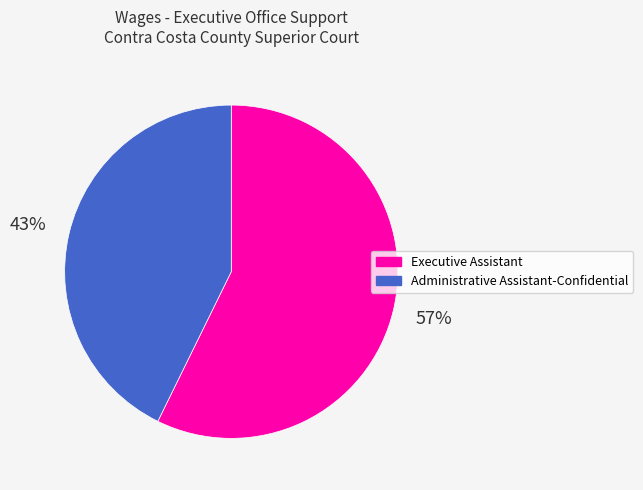

To the nearest percent, what portion does Administrative Assistant-Confidential represent?

43%